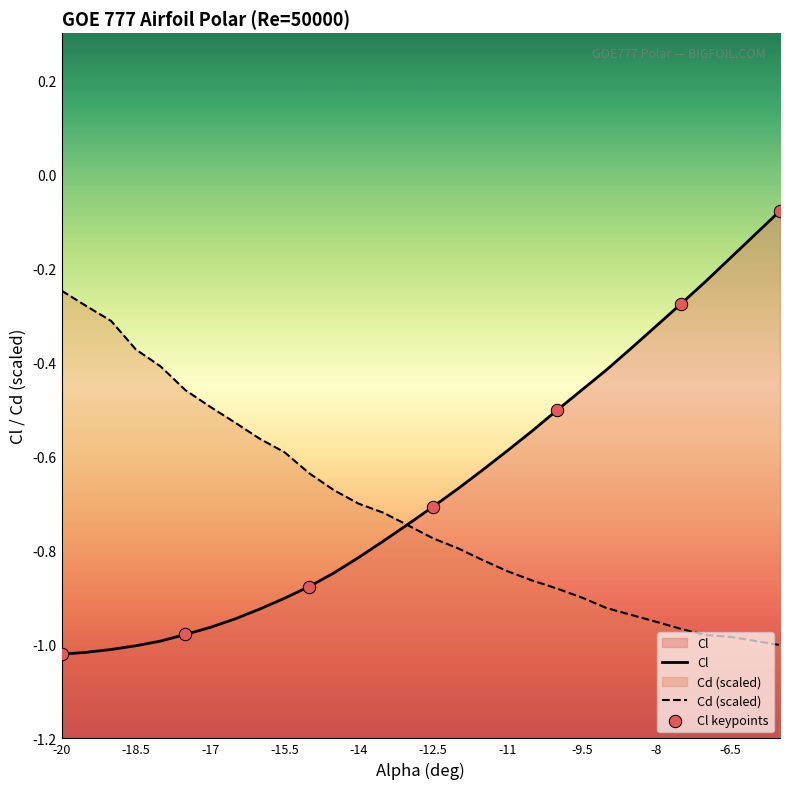

Which series contains the highest Y value?

Cl